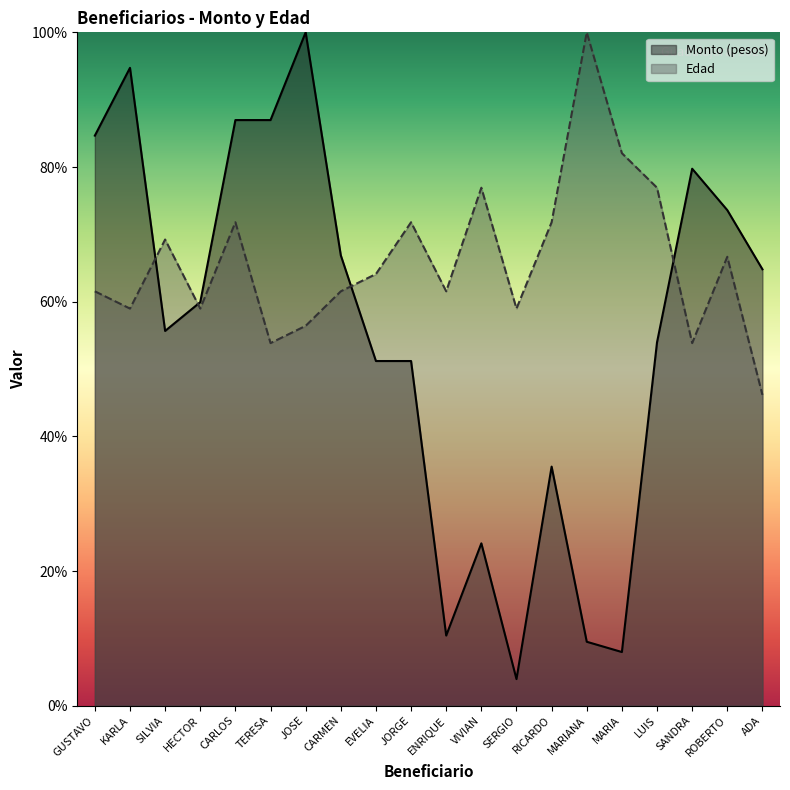

Rank the series by their maximum value, from highest to lowest.

Monto (pesos), Edad